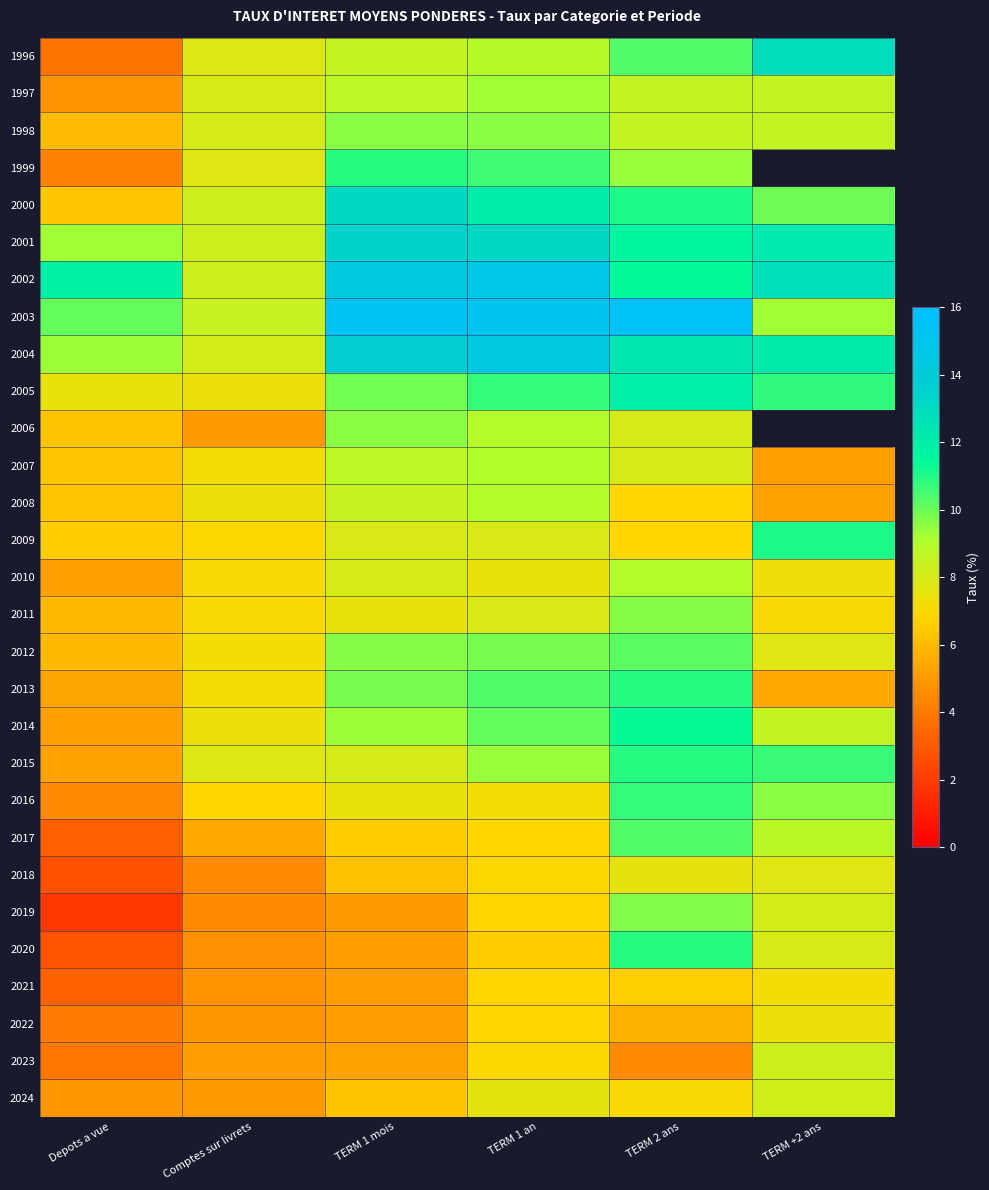

What value does the 2000 series have at TERM +2 ans?

10.0